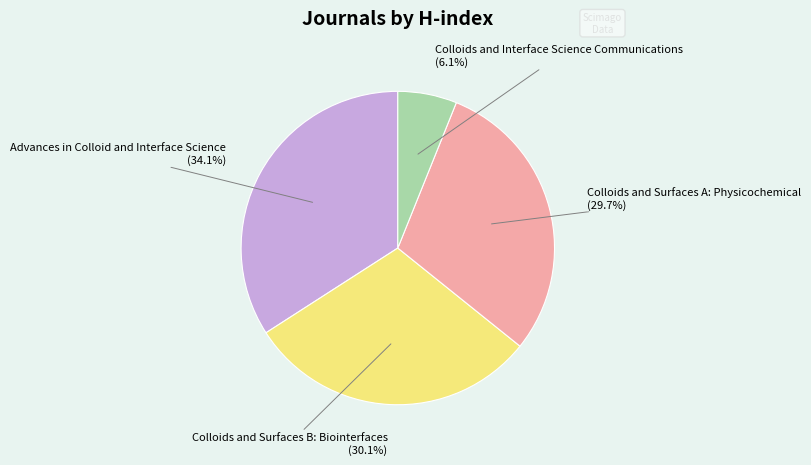

Does any single category account for the majority?

No